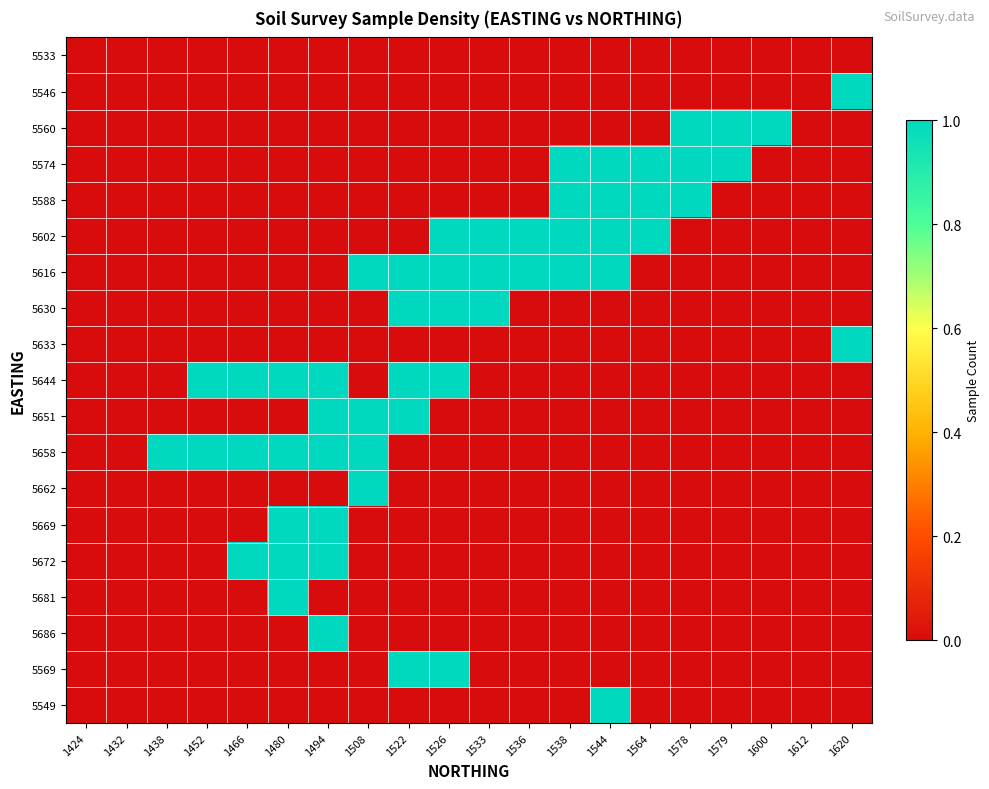

At which category is the sum across all series the highest?

1494